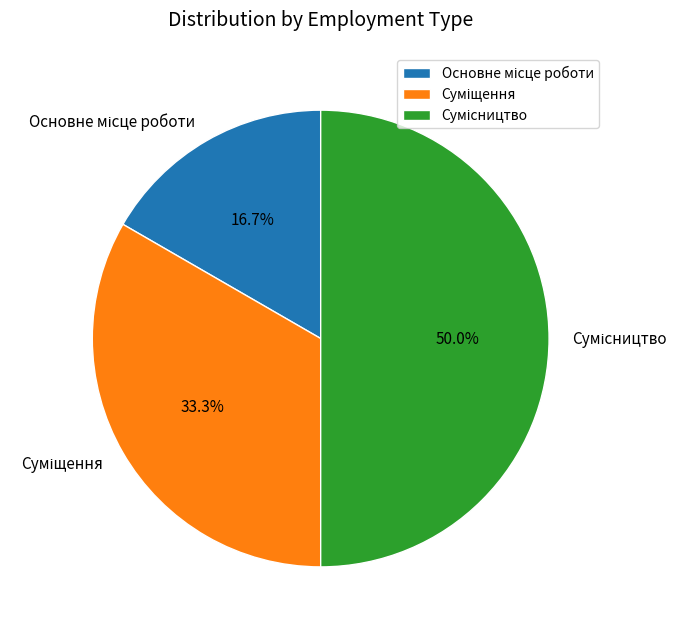

Does any single category account for the majority?

No